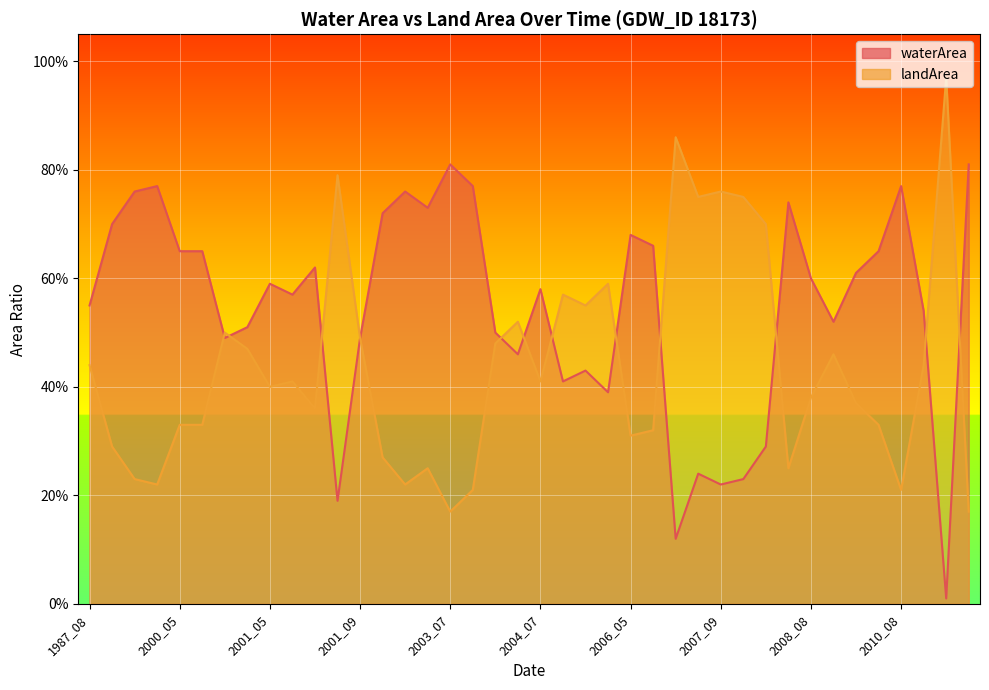

What is the difference between the highest and lowest values at 2002_08?

0.5